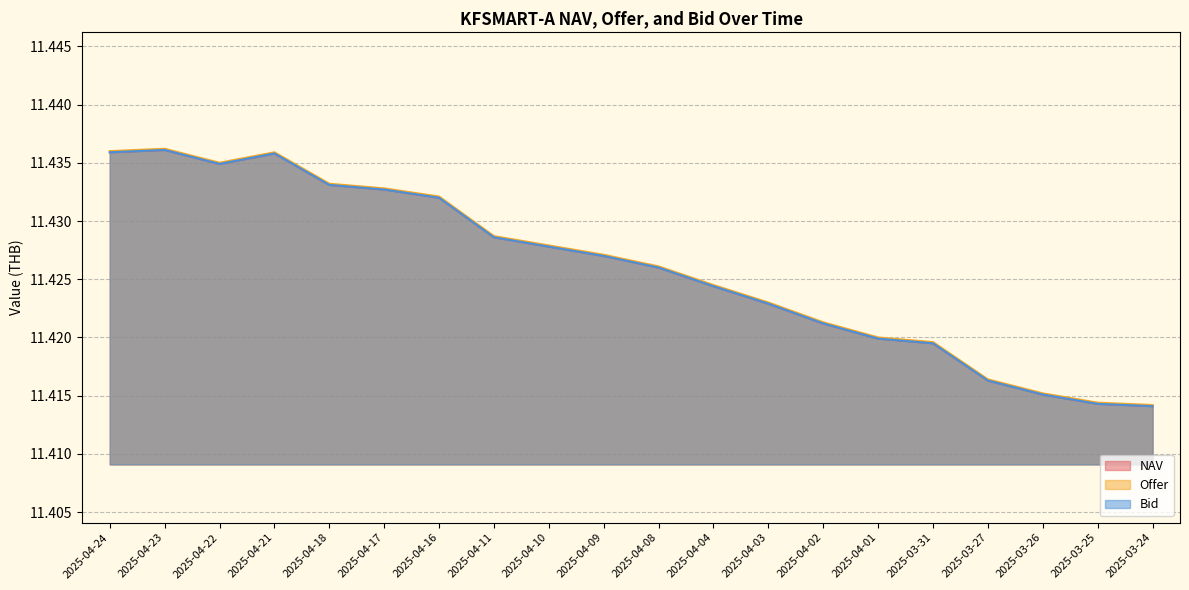

Reading left to right, what are all the values shown in this chart?

NAV: 11.4	11.4	11.4	11.4	11.4	11.4	11.4	11.4	11.4	11.4	11.4	11.4	11.4	11.4	11.4	11.4	11.4	11.4	11.4	11.4
Offer: 11.4	11.4	11.4	11.4	11.4	11.4	11.4	11.4	11.4	11.4	11.4	11.4	11.4	11.4	11.4	11.4	11.4	11.4	11.4	11.4
Bid: 11.4	11.4	11.4	11.4	11.4	11.4	11.4	11.4	11.4	11.4	11.4	11.4	11.4	11.4	11.4	11.4	11.4	11.4	11.4	11.4